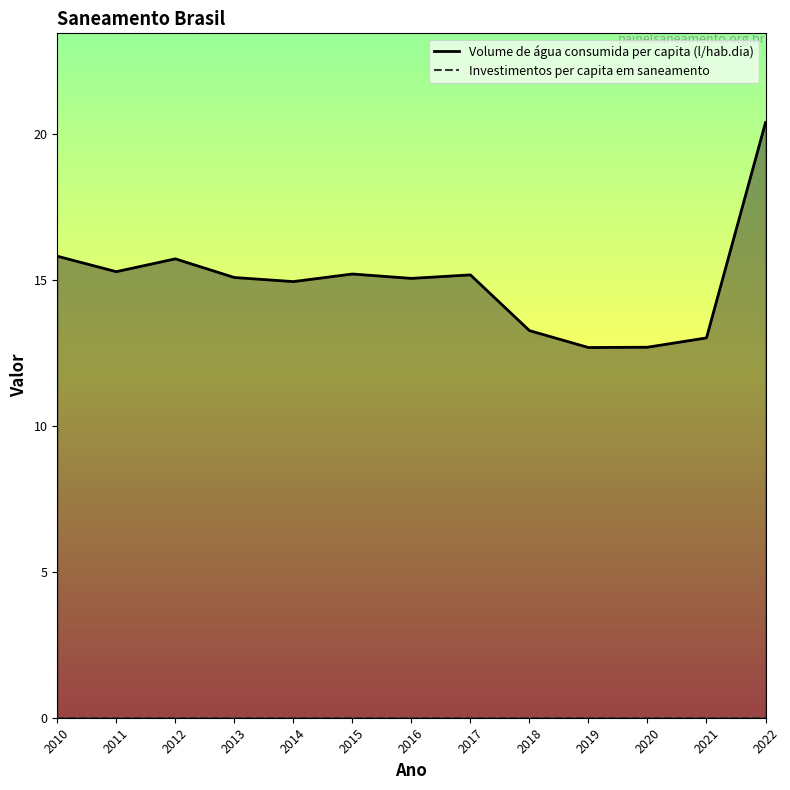

Reading right to left, transcribe all the data shown in this chart.

Volume de água consumida per capita (l/hab.dia): 20.4	13.0	12.7	12.7	13.3	15.2	15.1	15.2	14.9	15.1	15.7	15.3	15.8
Investimentos per capita em saneamento: 0.0	0.0	0.0	0.0	0.0	0.0	0.0	0.0	0.0	0.0	0.0	0.0	0.0